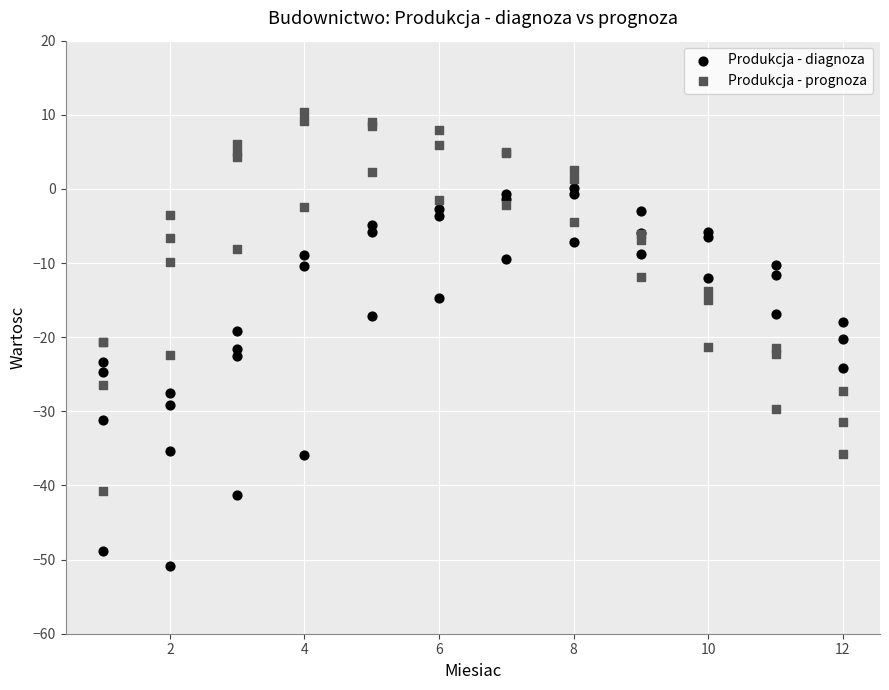

What is the X range (max minus min) for the scatter plot?

11.0